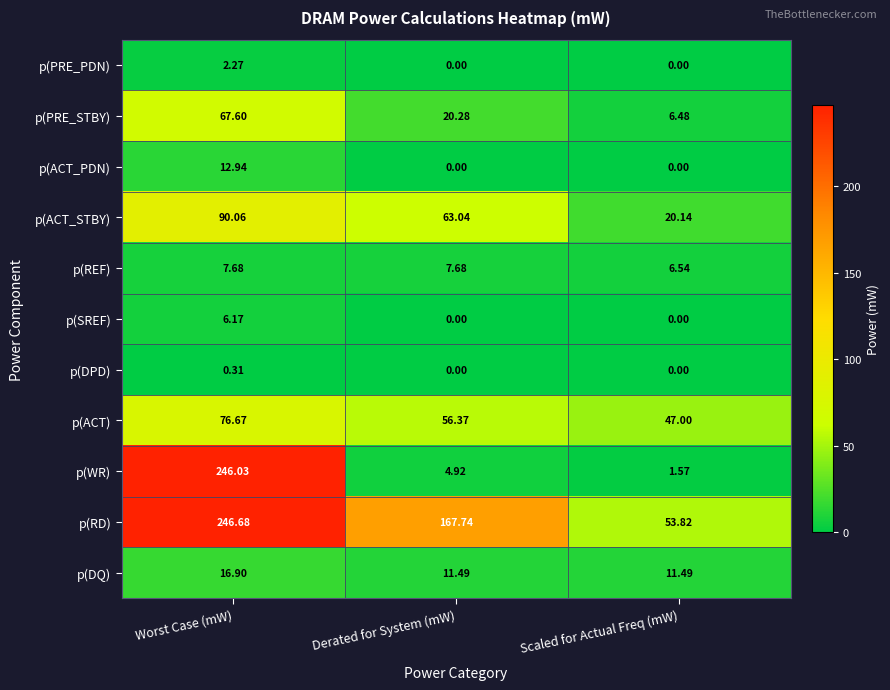

Which series has the largest total across all categories?

p(RD)